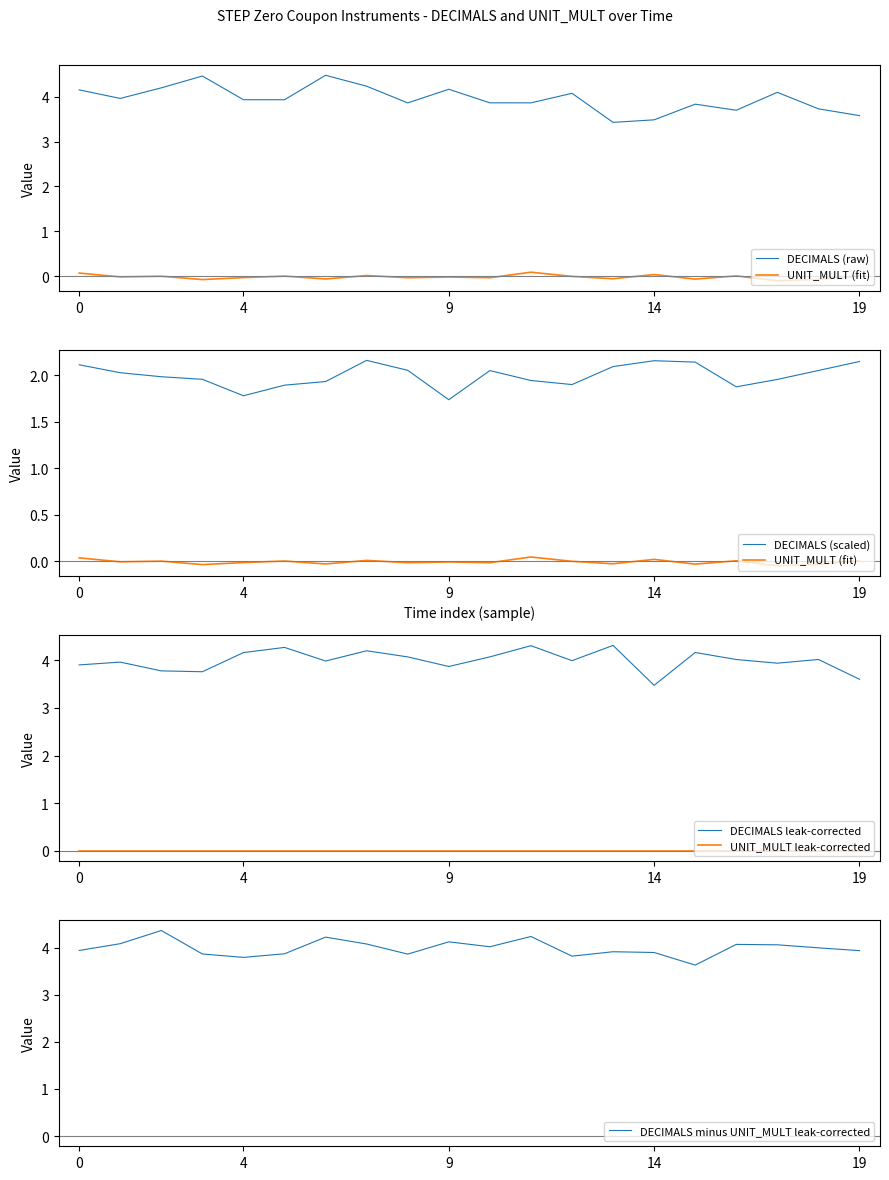

What are all the series names shown in the legend?

DECIMALS (raw), UNIT_MULT (fit), DECIMALS (scaled), DECIMALS leak-corrected, UNIT_MULT leak-corrected, DECIMALS minus UNIT_MULT leak-corrected